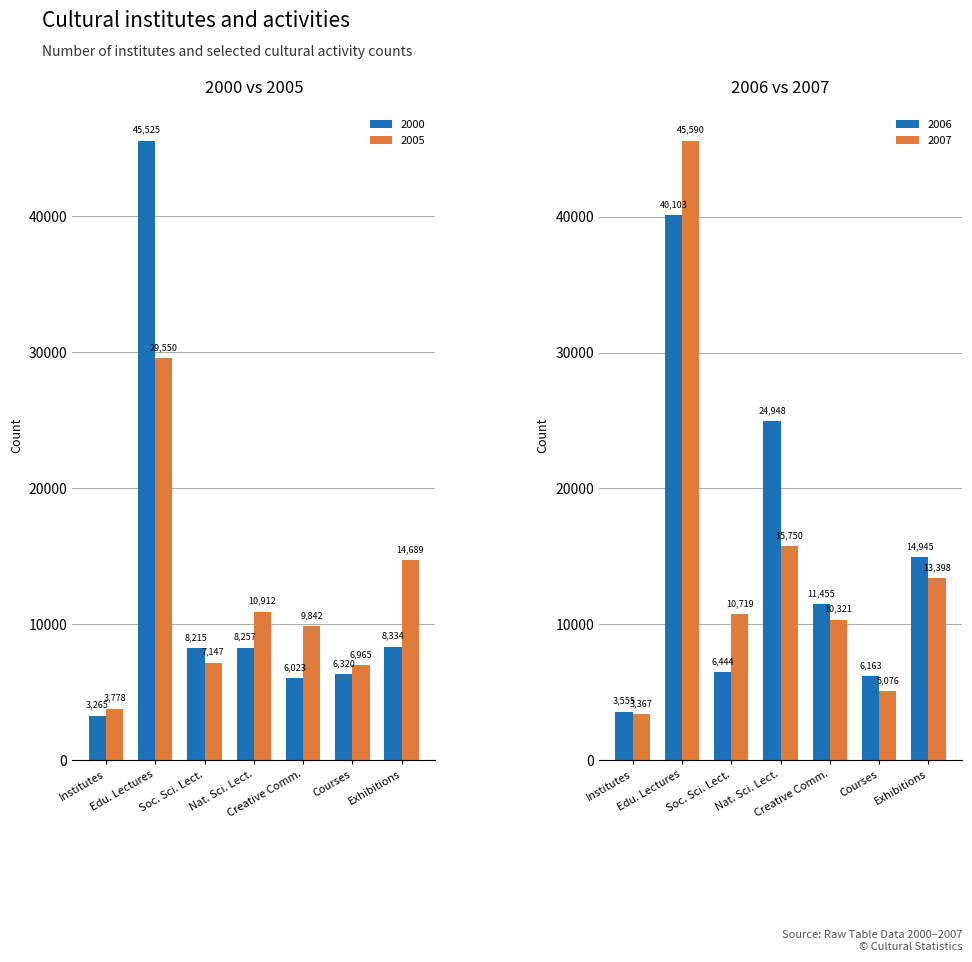

Is it true that 2007 equals 10719 at Soc. Sci. Lect.?

True